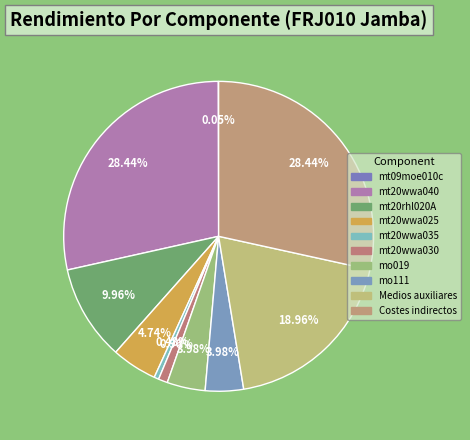

What is the smallest slice in the pie chart?

mt09moe010c